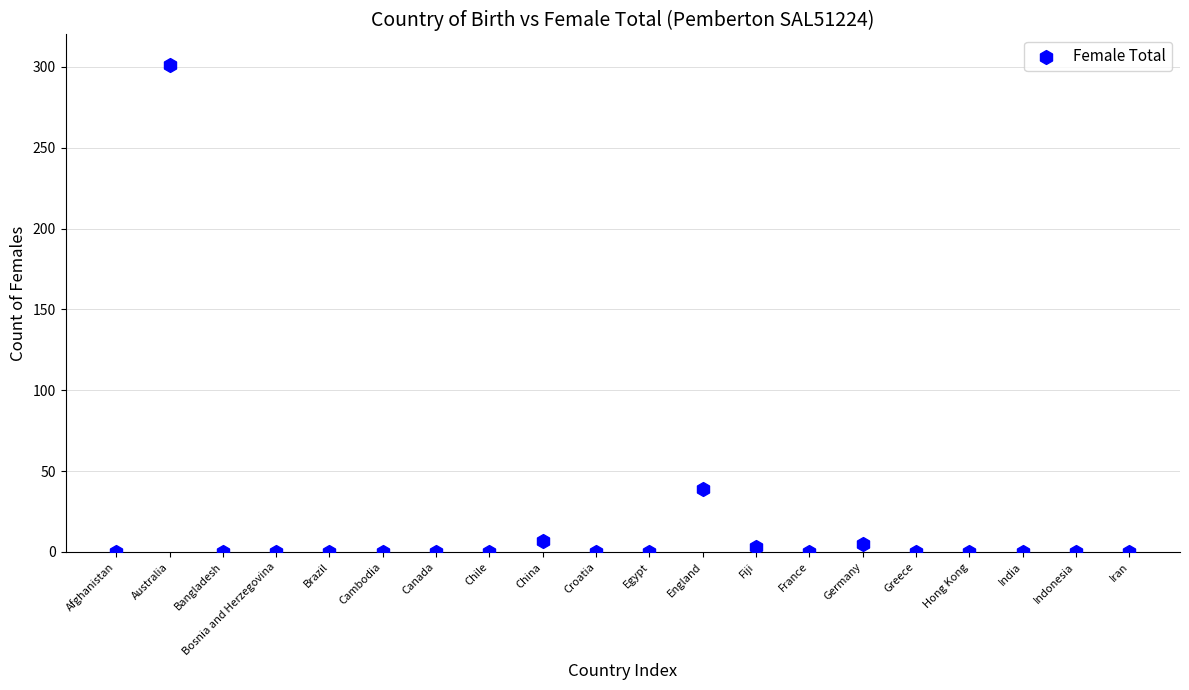

What is the range of Y values (max minus min)?

301